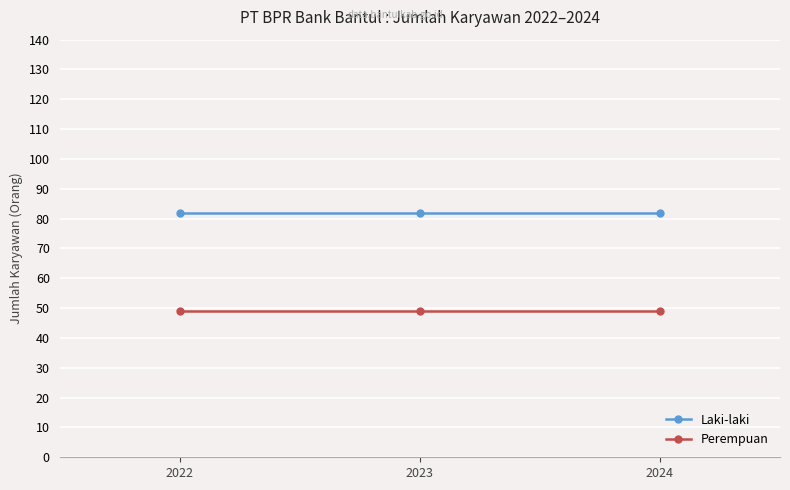

At how many categories does at least one series exceed 75?

3